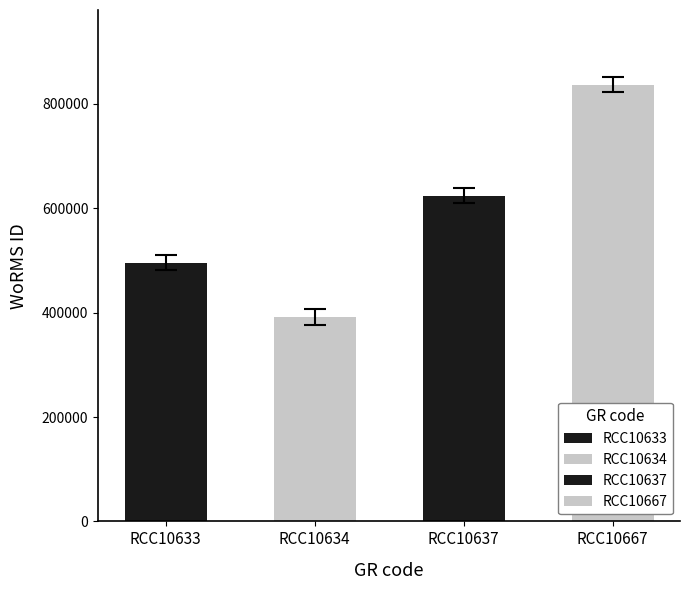

Is it true that the value at RCC10634 is 391509?

True